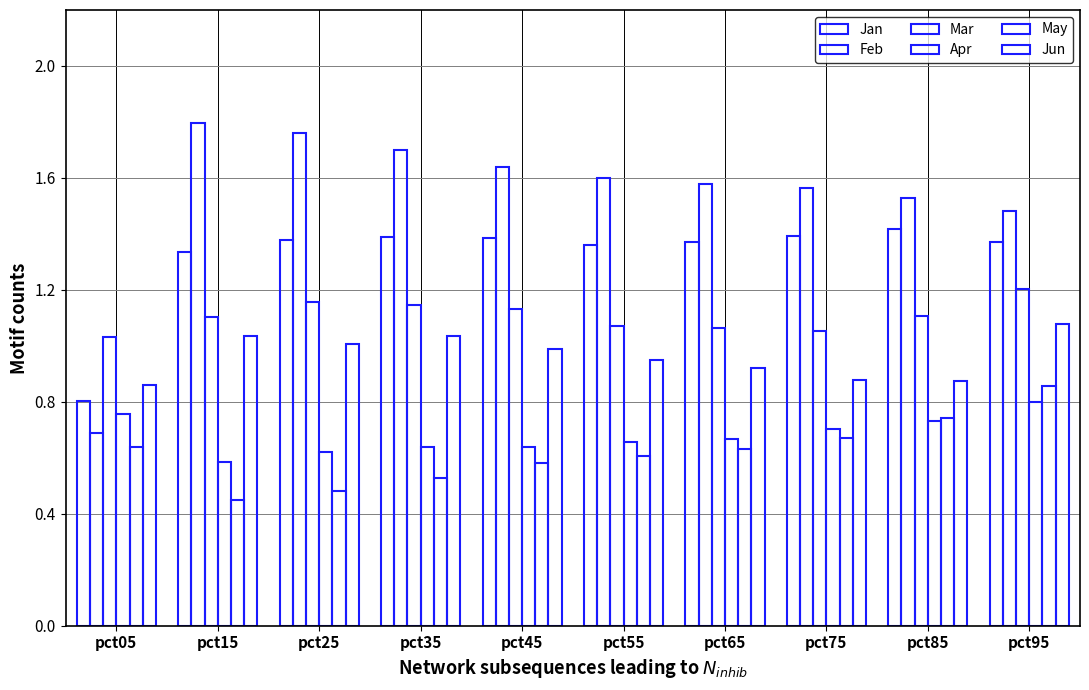

Which has a higher value, pct75 or pct35?

pct75